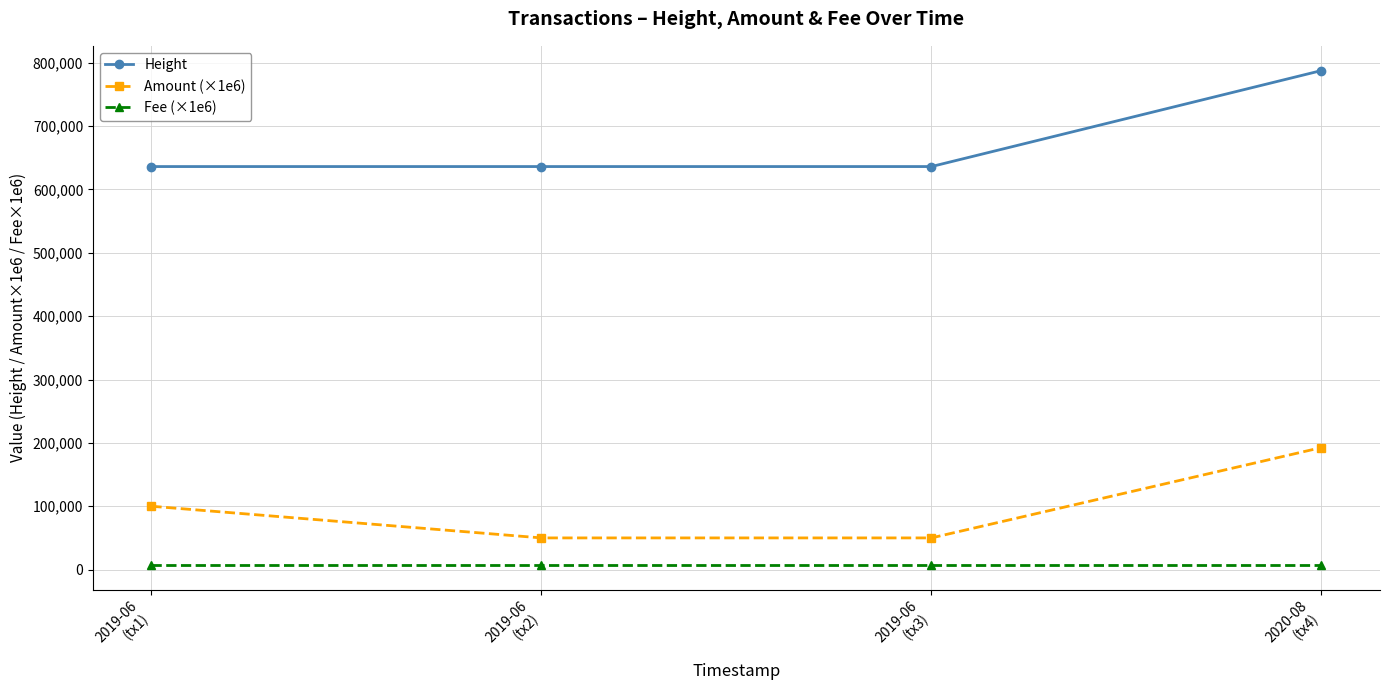

What is the sum of all Height values?

2696112